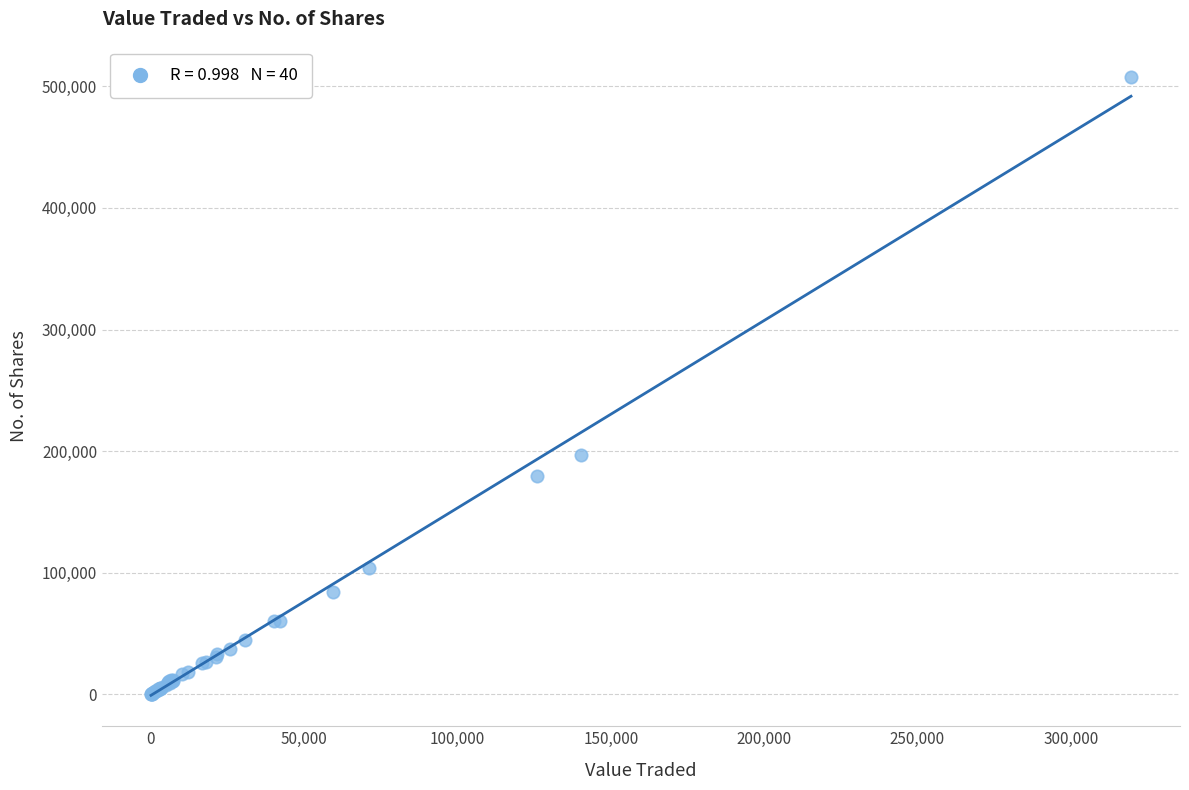

What Y value in the scatter plot is closest to 253990?

197088